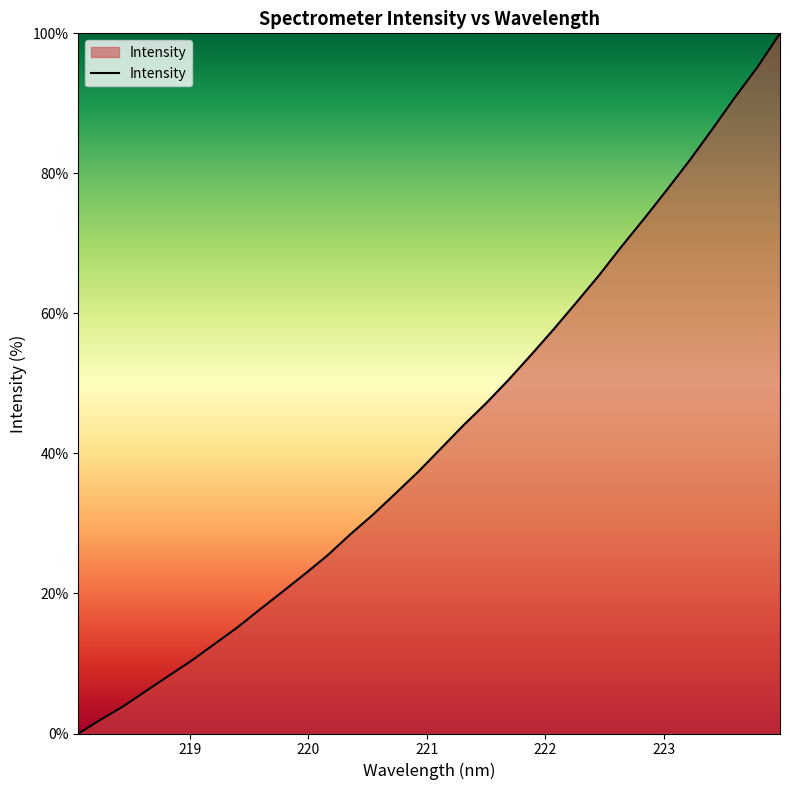

What is the difference between the maximum and minimum values?

100.0